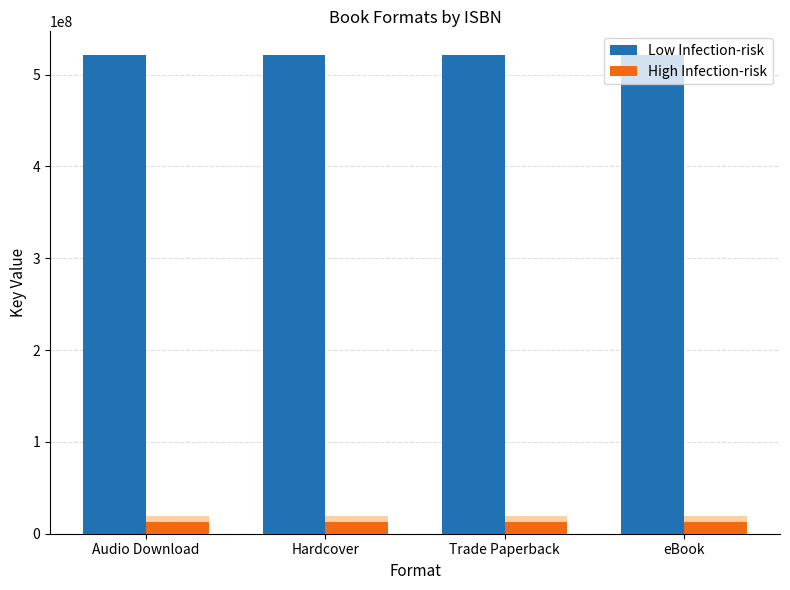

What position from the right is Hardcover?

3